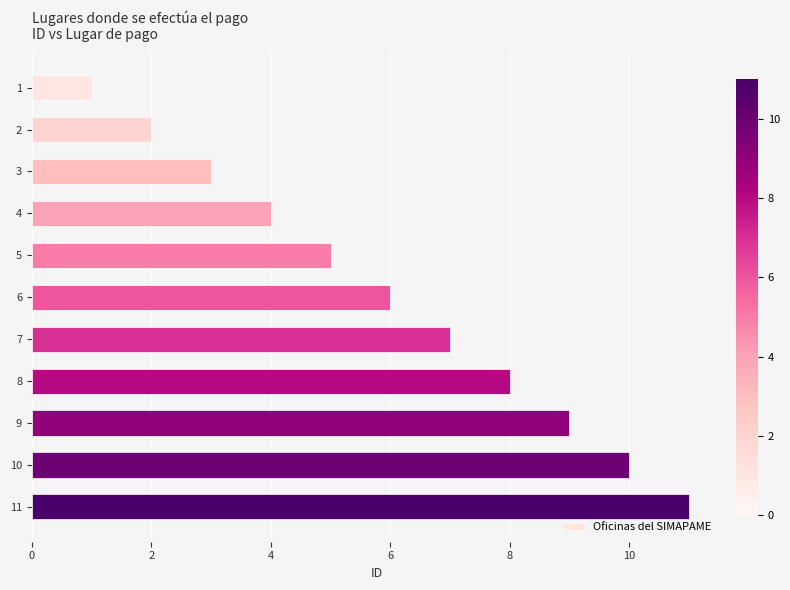

What is the ratio of the value at 8 to the value at 3?

2.7